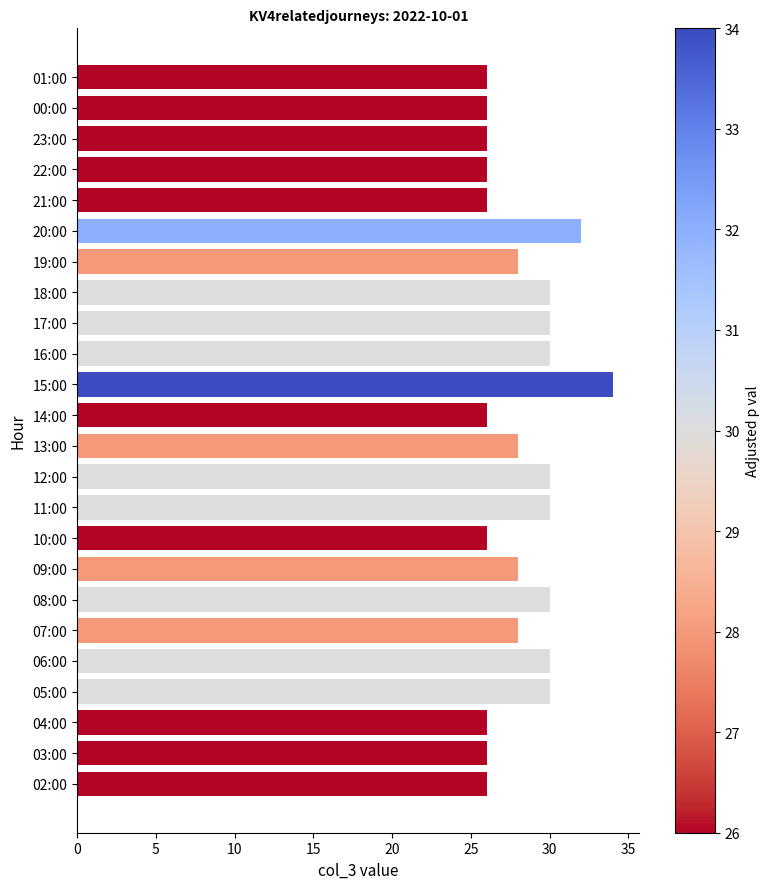

Which label corresponds to the largest value in the chart?

15:00